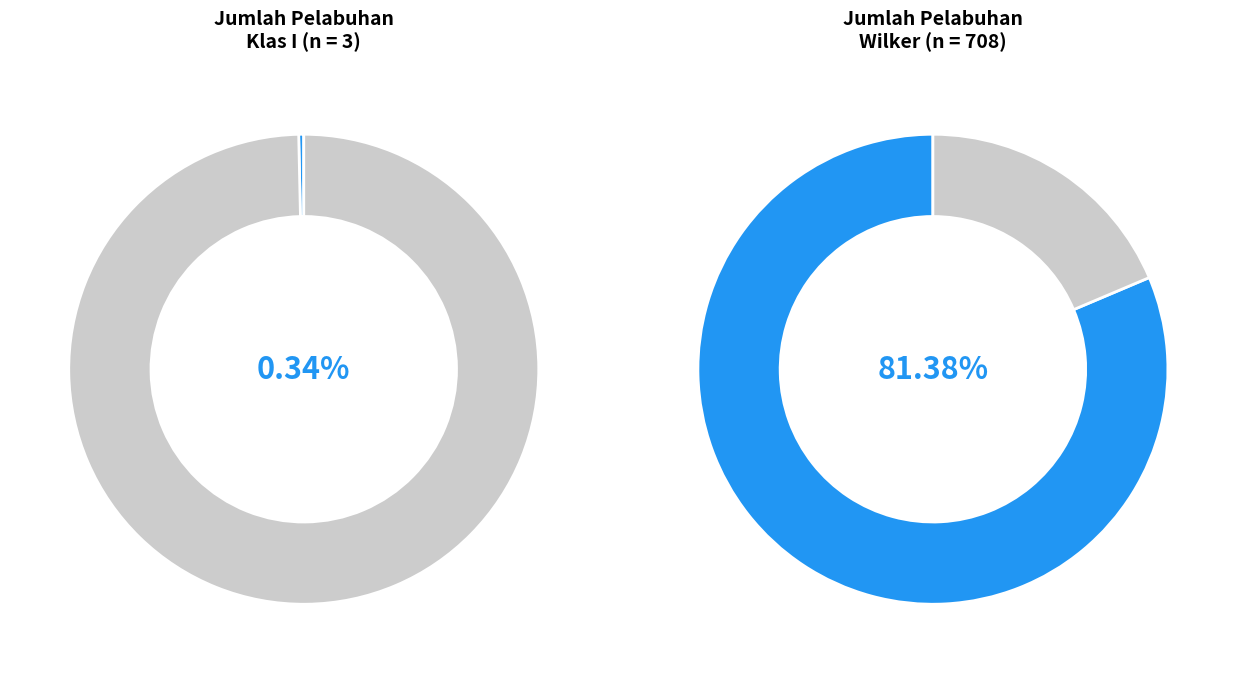

Which slice is the smallest?

Klas I